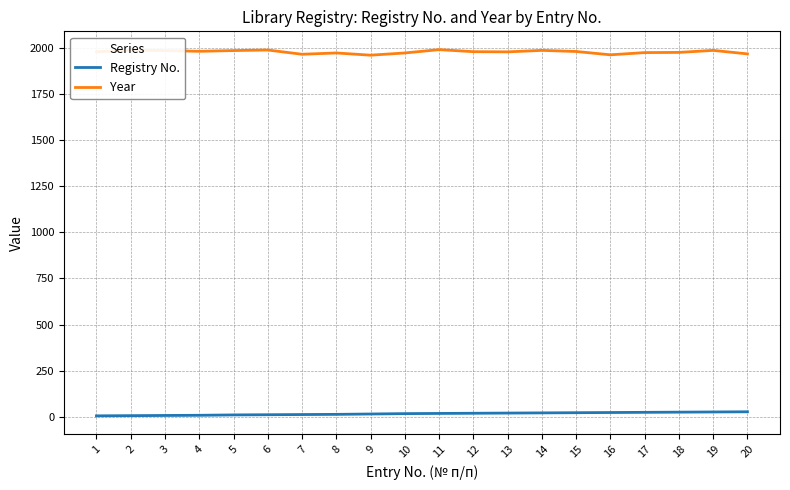

True or false: Year has a value of 3481 at 12.

False